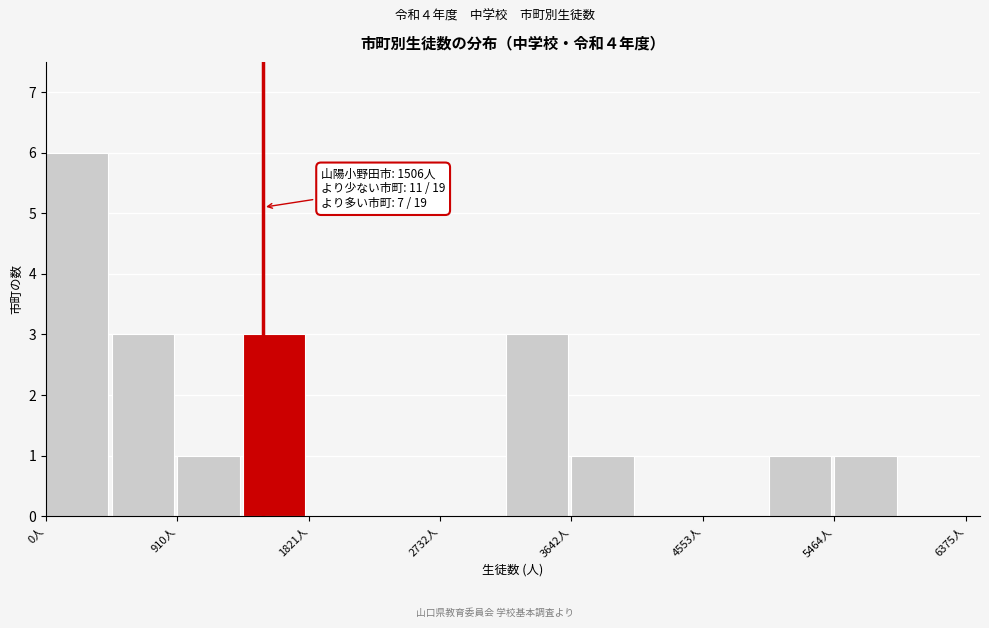

Which range on the x-axis has the tallest bar?

0 to 500